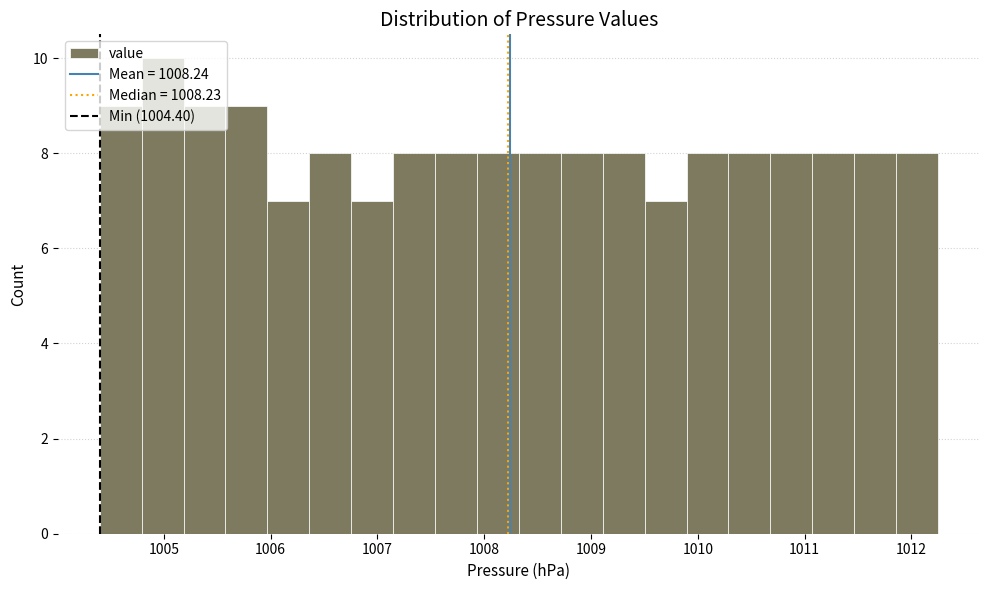

Read against the x-axis, roughly where is the centre of the tallest bar?

1005.0